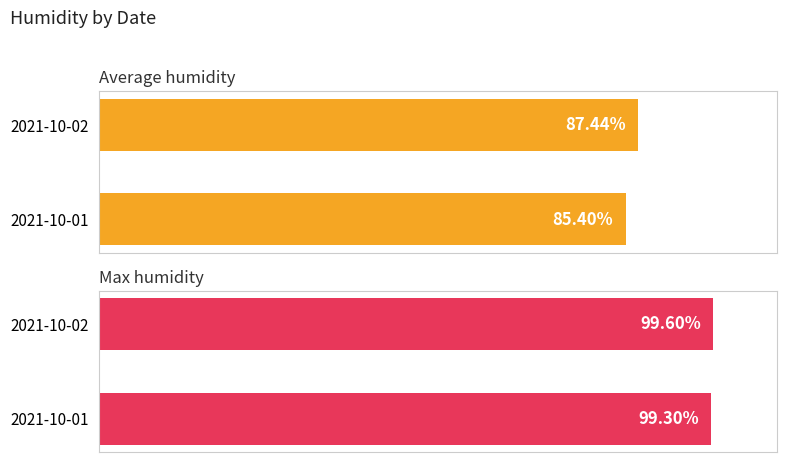

Are the bars horizontal?

Yes